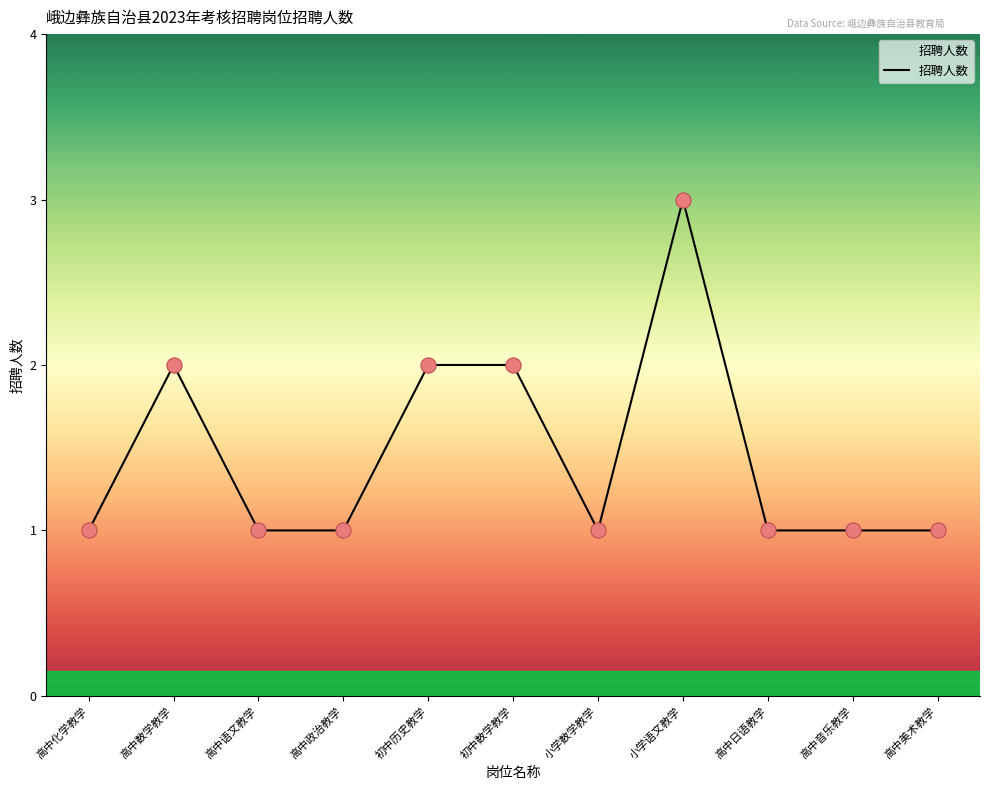

What is the change in value from 高中数学教学 to 高中语文教学?

-1